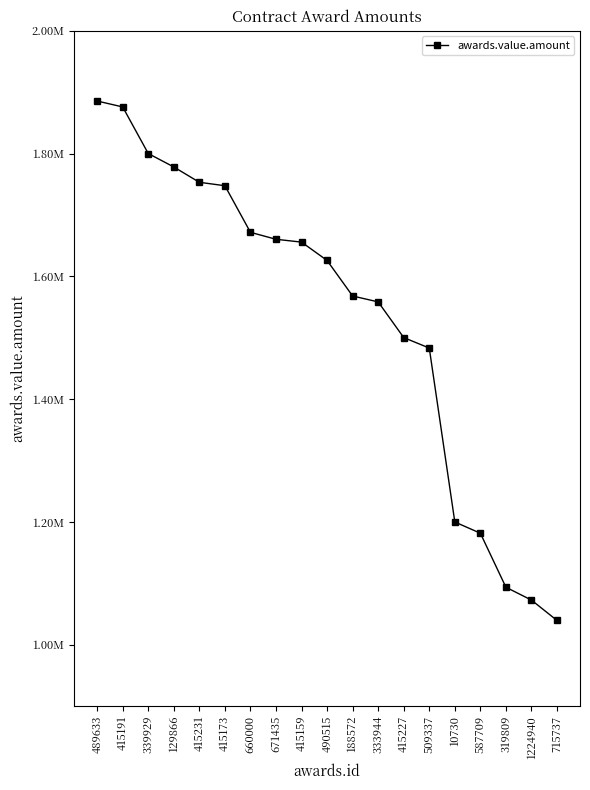

Rank the categories by value from lowest to highest.

715737, 1224940, 319809, 587709, 10730, 509337, 415227, 333944, 188572, 490515, 415159, 671435, 660000, 415173, 415231, 129866, 339929, 415191, 489633